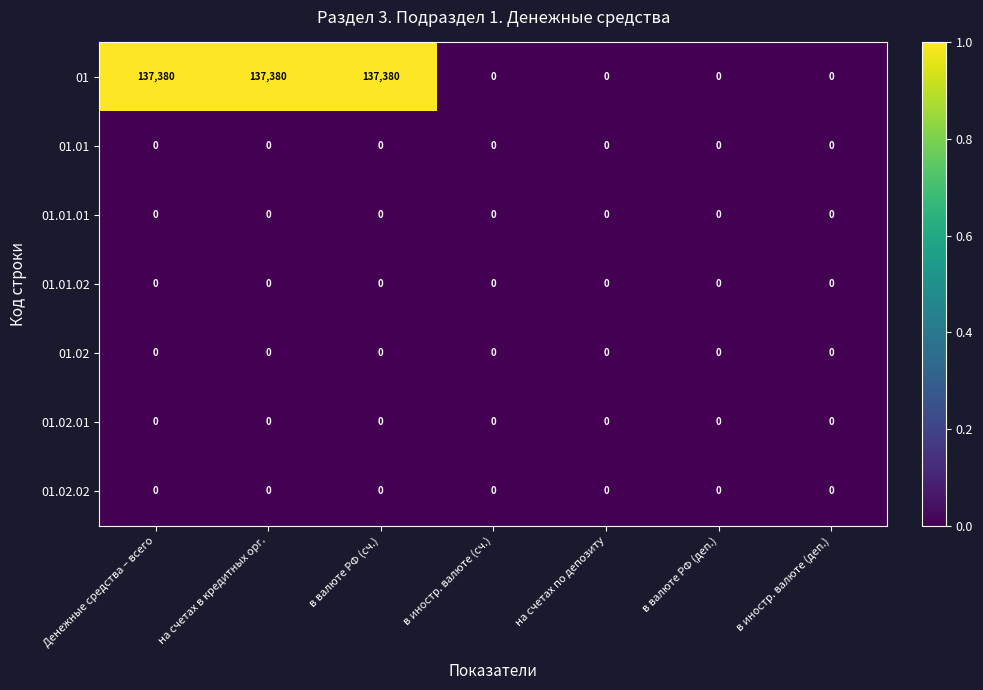

What is the spread (max minus min) of values at Денежные средства – всего?

137380